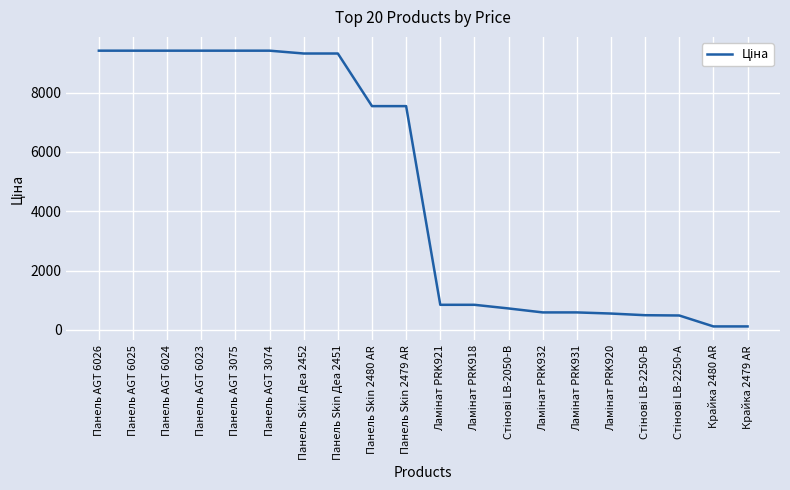

What is the greatest value displayed?

9416.9